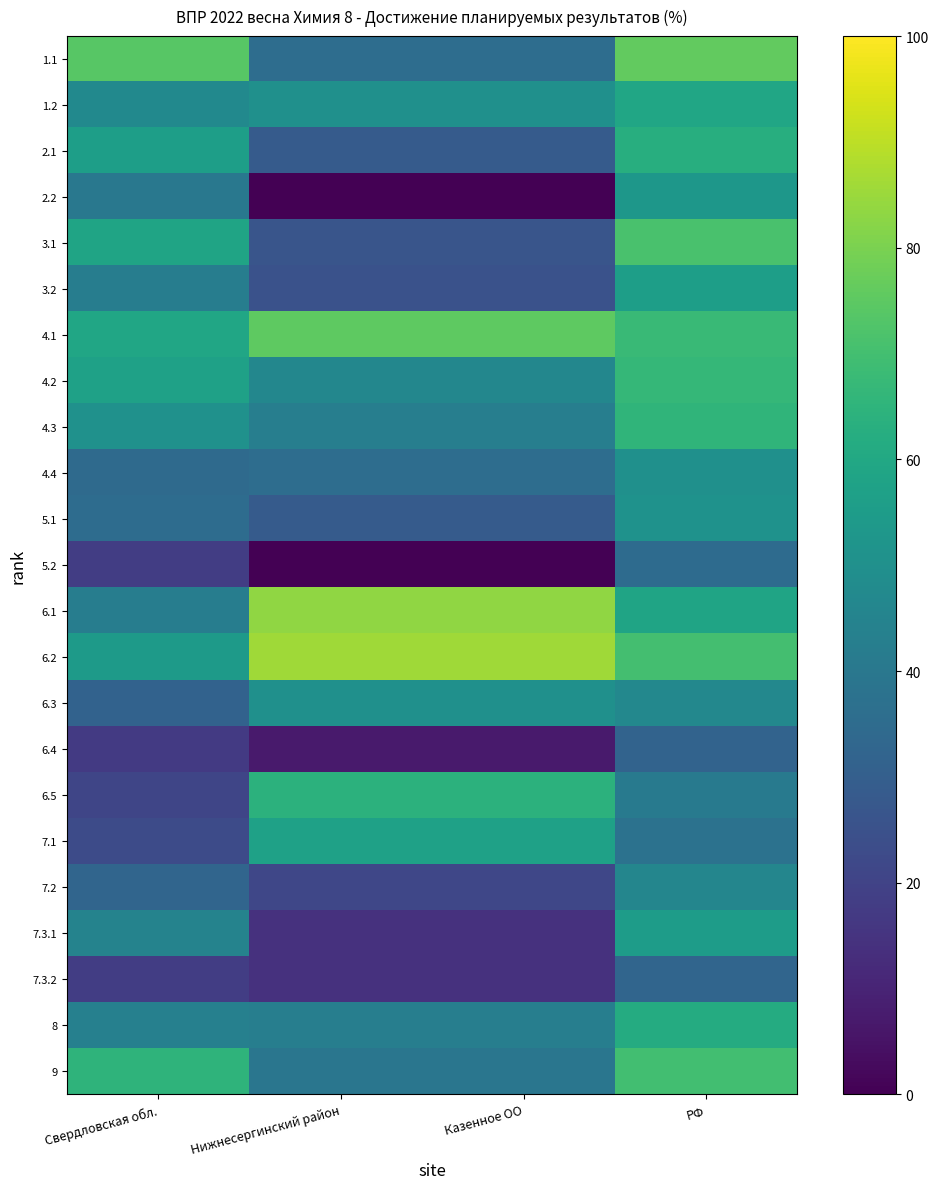

Reading left to right, extract all data points from this chart.

1.1: Свердловская обл.=74.0	Нижнесергинский район=35.7	Казенное ОО=35.7	РФ=76.0
1.2: Свердловская обл.=47.3	Нижнесергинский район=50.0	Казенное ОО=50.0	РФ=59.2
2.1: Свердловская обл.=55.9	Нижнесергинский район=28.6	Казенное ОО=28.6	РФ=62.5
2.2: Свердловская обл.=40.1	Нижнесергинский район=0.0	Казенное ОО=0.0	РФ=52.8
3.1: Свердловская обл.=58.6	Нижнесергинский район=26.2	Казенное ОО=26.2	РФ=71.5
3.2: Свердловская обл.=42.5	Нижнесергинский район=25.0	Казенное ОО=25.0	РФ=56.0
4.1: Свердловская обл.=59.0	Нижнесергинский район=75.0	Казенное ОО=75.0	РФ=67.8
4.2: Свердловская обл.=57.2	Нижнесергинский район=46.4	Казенное ОО=46.4	РФ=66.8
4.3: Свердловская обл.=50.7	Нижнесергинский район=42.9	Казенное ОО=42.9	РФ=65.5
4.4: Свердловская обл.=34.5	Нижнесергинский район=35.7	Казенное ОО=35.7	РФ=50.3
5.1: Свердловская обл.=35.4	Нижнесергинский район=28.6	Казенное ОО=28.6	РФ=51.0
5.2: Свердловская обл.=18.3	Нижнесергинский район=0.0	Казенное ОО=0.0	РФ=35.1
6.1: Свердловская обл.=42.2	Нижнесергинский район=83.3	Казенное ОО=83.3	РФ=58.5
6.2: Свердловская обл.=54.3	Нижнесергинский район=85.7	Казенное ОО=85.7	РФ=69.9
6.3: Свердловская обл.=31.4	Нижнесергинский район=50.0	Казенное ОО=50.0	РФ=46.6
6.4: Свердловская обл.=17.1	Нижнесергинский район=7.1	Казенное ОО=7.1	РФ=31.9
6.5: Свердловская обл.=20.8	Нижнесергинский район=64.3	Казенное ОО=64.3	РФ=41.1
7.1: Свердловская обл.=22.8	Нижнесергинский район=57.1	Казенное ОО=57.1	РФ=37.7
7.2: Свердловская обл.=32.5	Нижнесергинский район=21.4	Казенное ОО=21.4	РФ=46.1
7.3.1: Свердловская обл.=44.7	Нижнесергинский район=14.3	Казенное ОО=14.3	РФ=55.3
7.3.2: Свердловская обл.=18.2	Нижнесергинский район=14.3	Казенное ОО=14.3	РФ=32.6
8: Свердловская обл.=43.6	Нижнесергинский район=42.9	Казенное ОО=42.9	РФ=61.4
9: Свердловская обл.=65.1	Нижнесергинский район=39.3	Казенное ОО=39.3	РФ=69.9